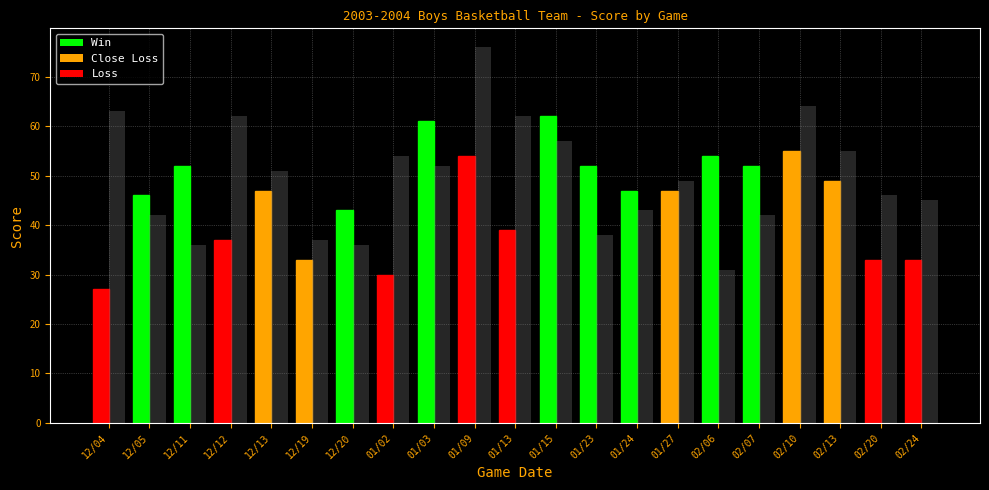

Count the number of data series in this chart.

2